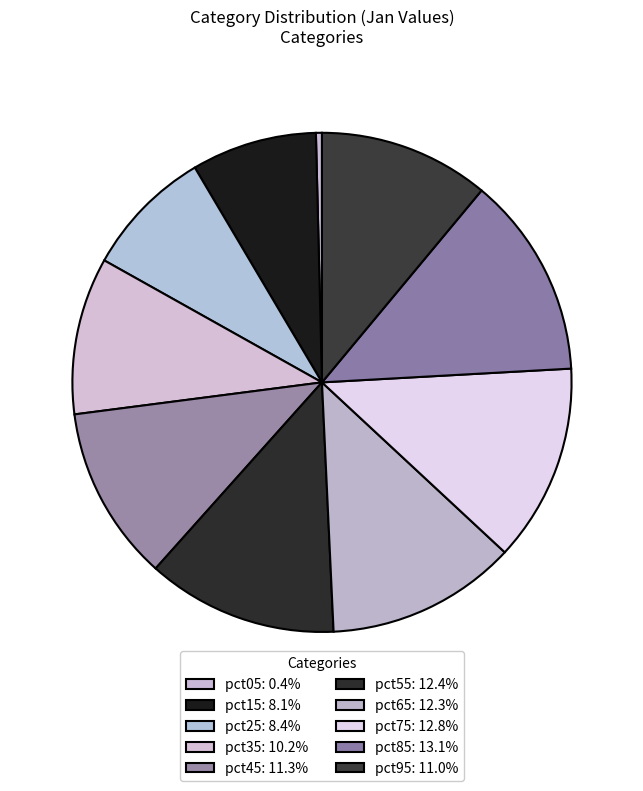

Combined, what portion of the pie is pct75 and pct25?

21.2%